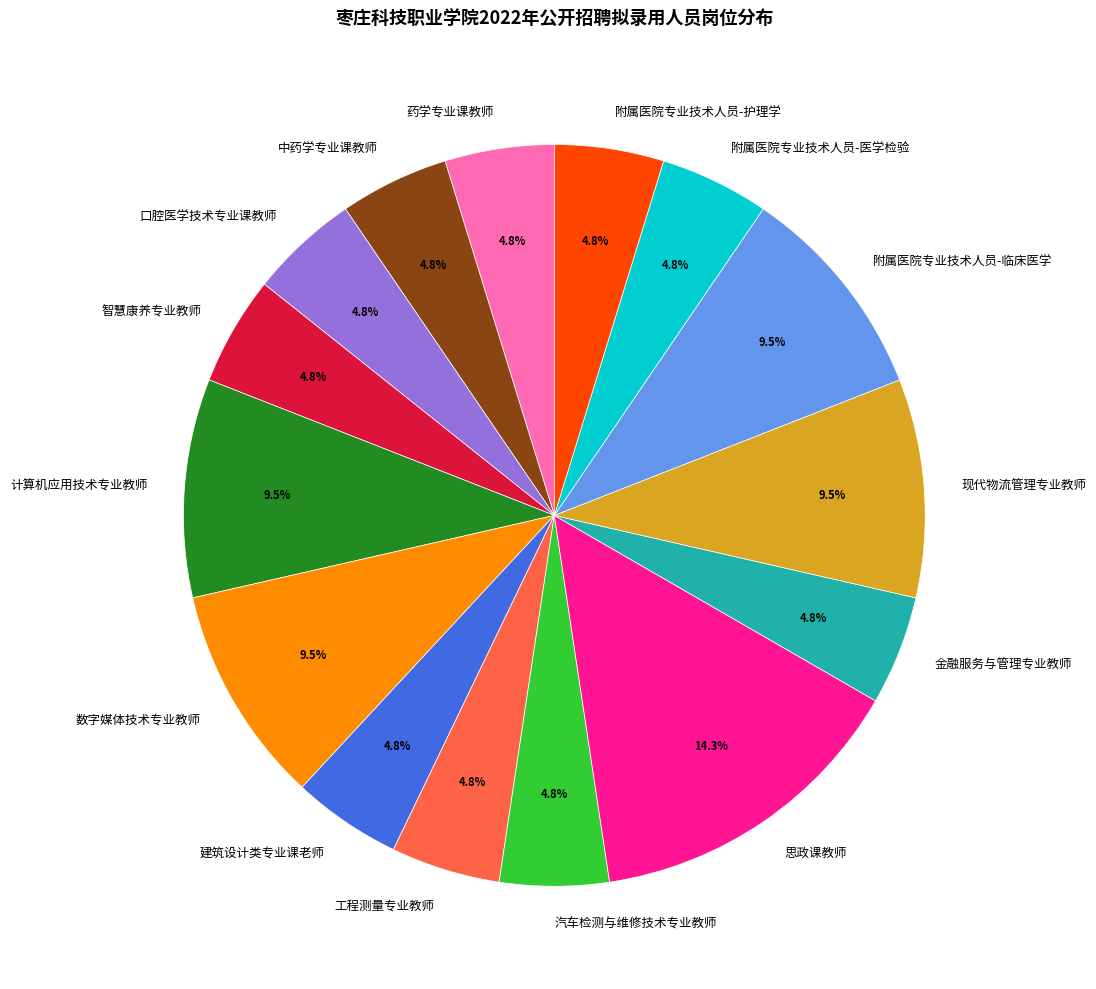

Is it true that 智慧康养专业教师 is 17% of the pie?

False